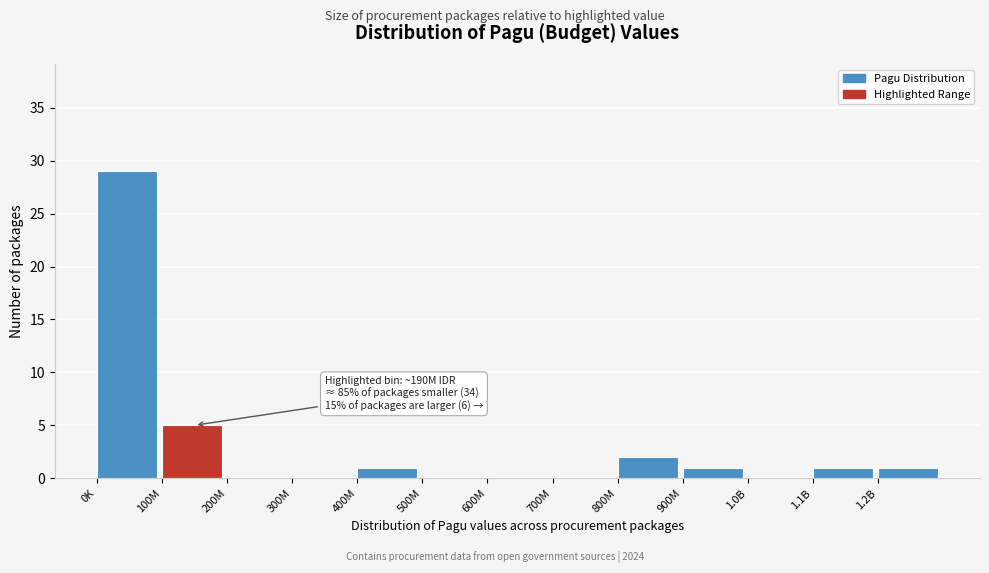

Reading left to right, transcribe all the data shown in this chart.

0K=29	100M=5	200M=0	300M=0	400M=1	500M=0	600M=0	700M=0	800M=2	900M=1	1.0B=0	1.1B=1	1.2B=1